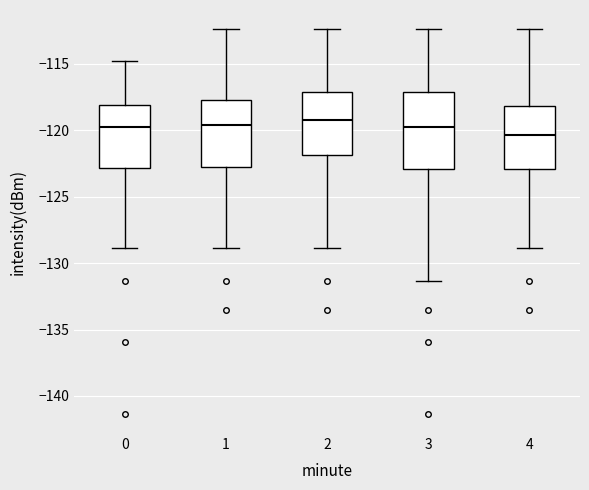

Which box is the tallest, from its lower edge to its upper edge?

3